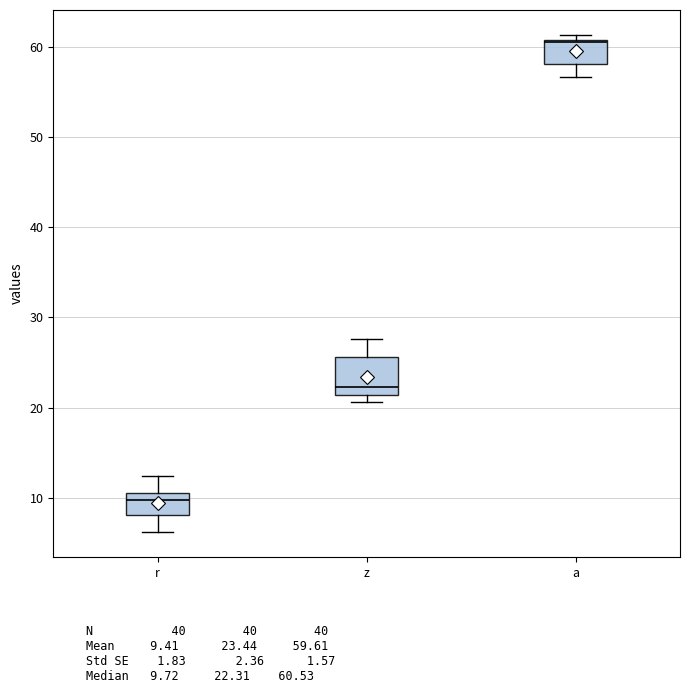

Which box has the highest median line?

a